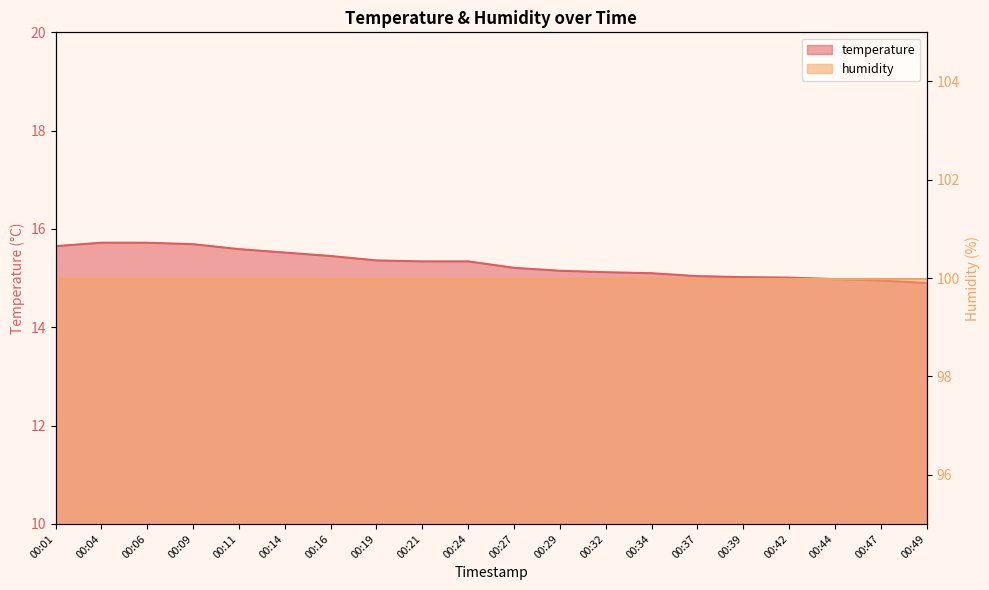

Which has a higher value, 00:47 or 00:39?

00:39